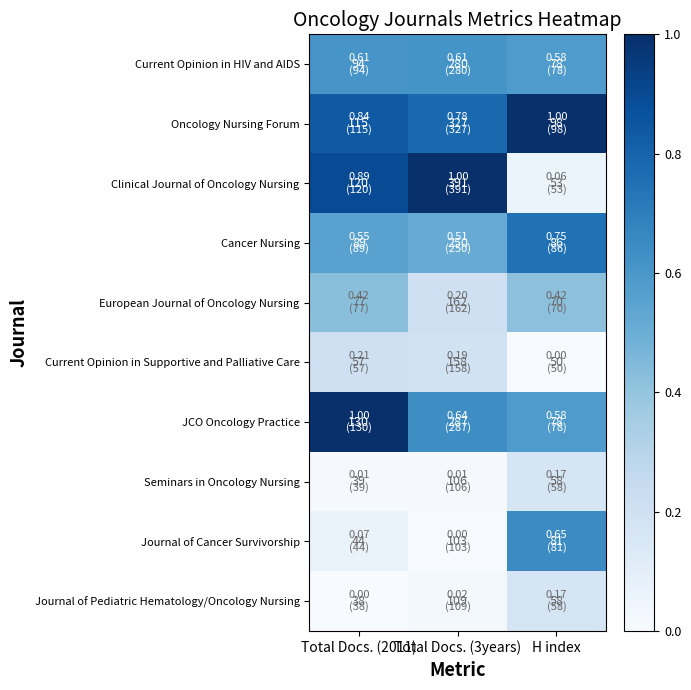

What is the sum of the Seminars in Oncology Nursing values at Total Docs. (3years) and Total Docs. (2011)?

145